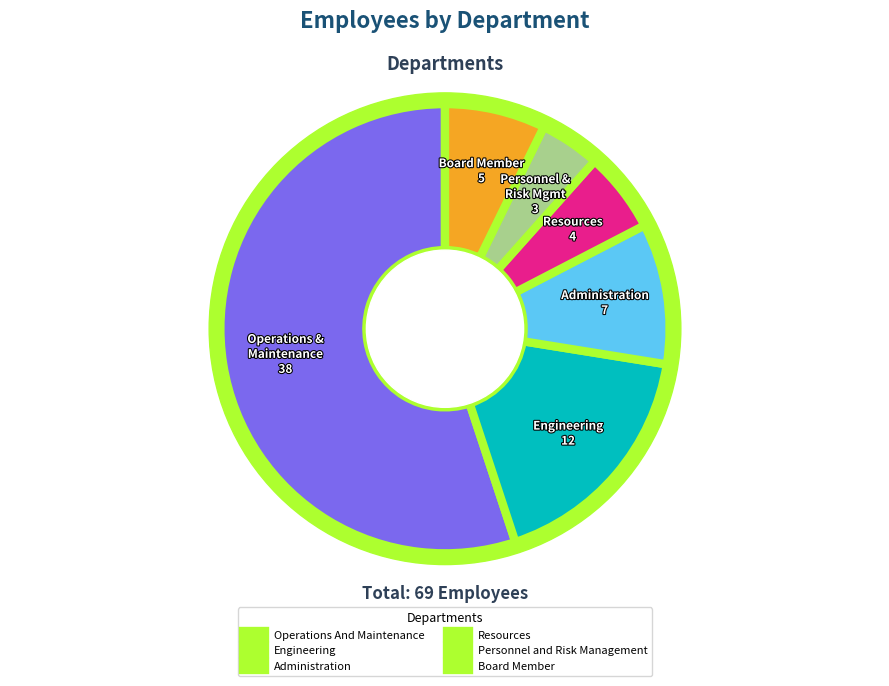

Is there a majority slice in this chart?

Yes